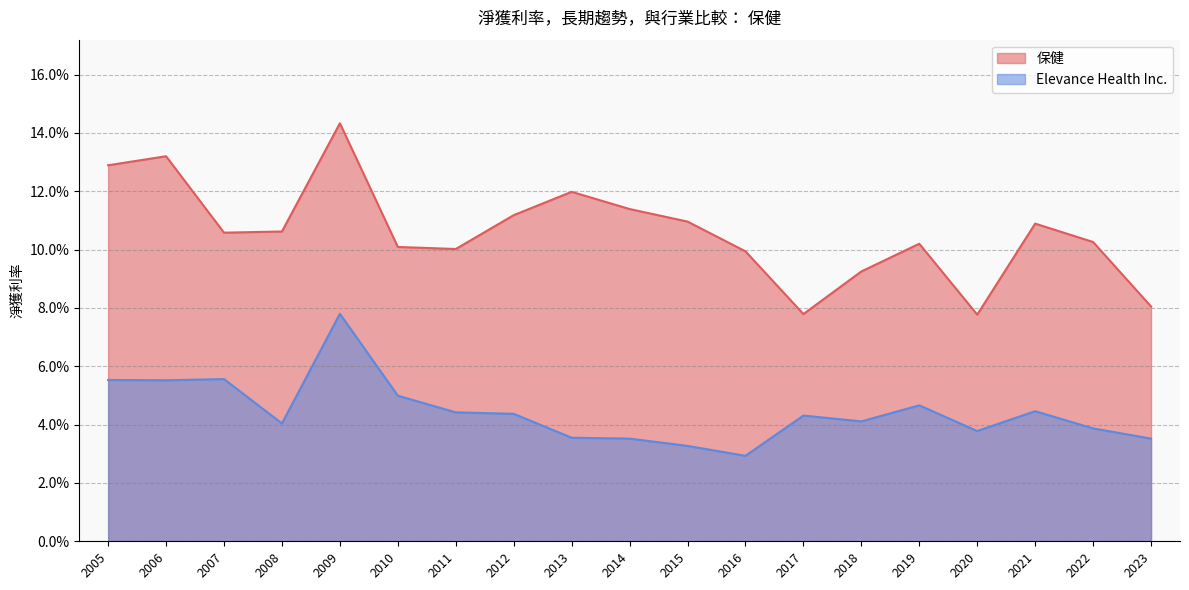

Which series has the largest total across all categories?

保健